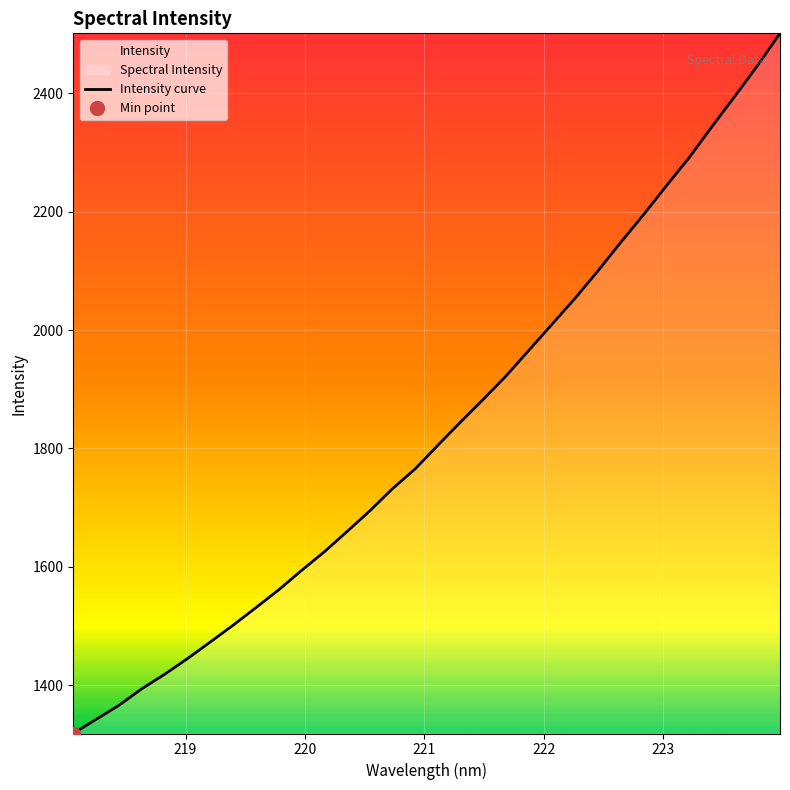

How many lines are shown in the chart?

1